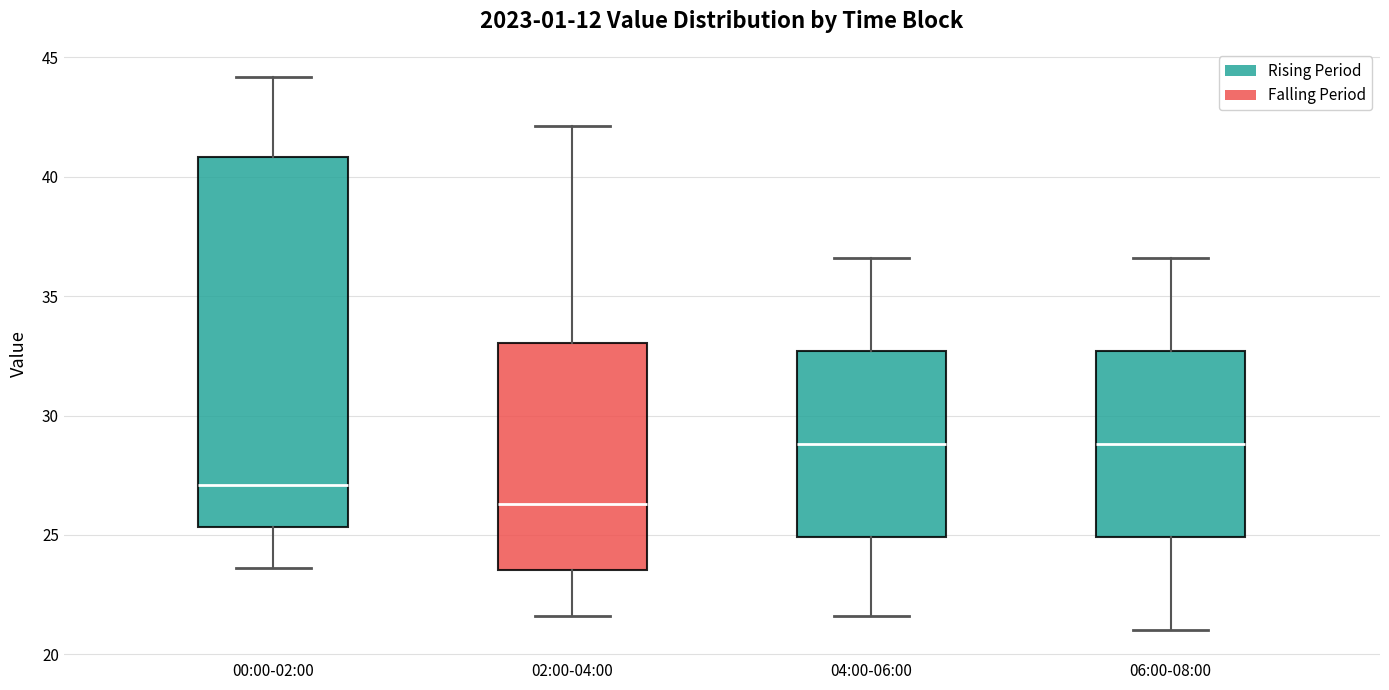

Reading left to right, read every box against the y-axis: the position of its median line, the range the box covers, and the ends of its whiskers. The values are not printed on the chart, so give them approximately, as read against the axis.

00:00-02:00: median 27.0, box 25.5 to 41.0, whiskers 23.5 to 44.0
02:00-04:00: median 26.5, box 23.5 to 33.0, whiskers 21.5 to 42.0
04:00-06:00: median 29.0, box 25.0 to 32.5, whiskers 21.5 to 36.5
06:00-08:00: median 29.0, box 25.0 to 32.5, whiskers 21.0 to 36.5